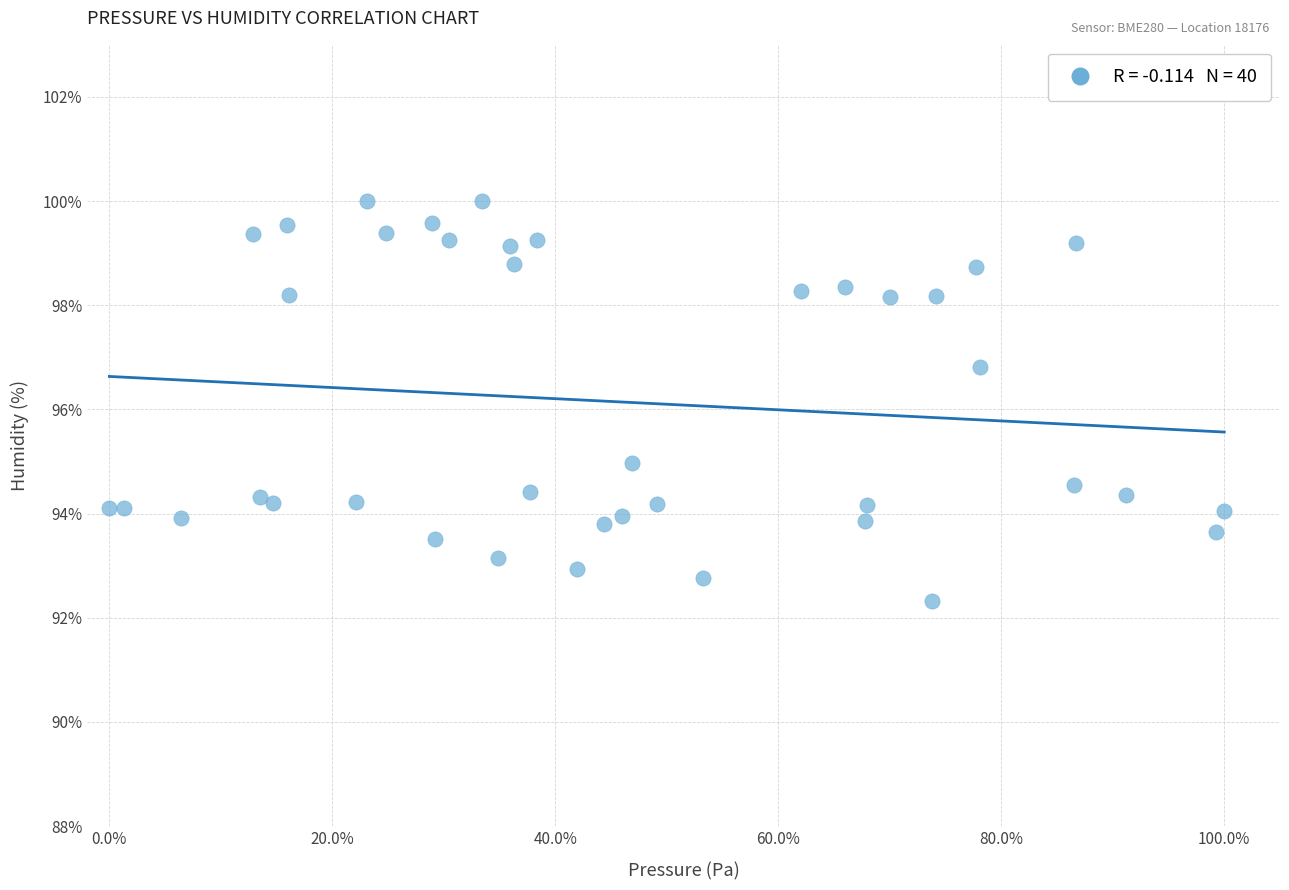

What Y value in the scatter plot is closest to 96?

96.8